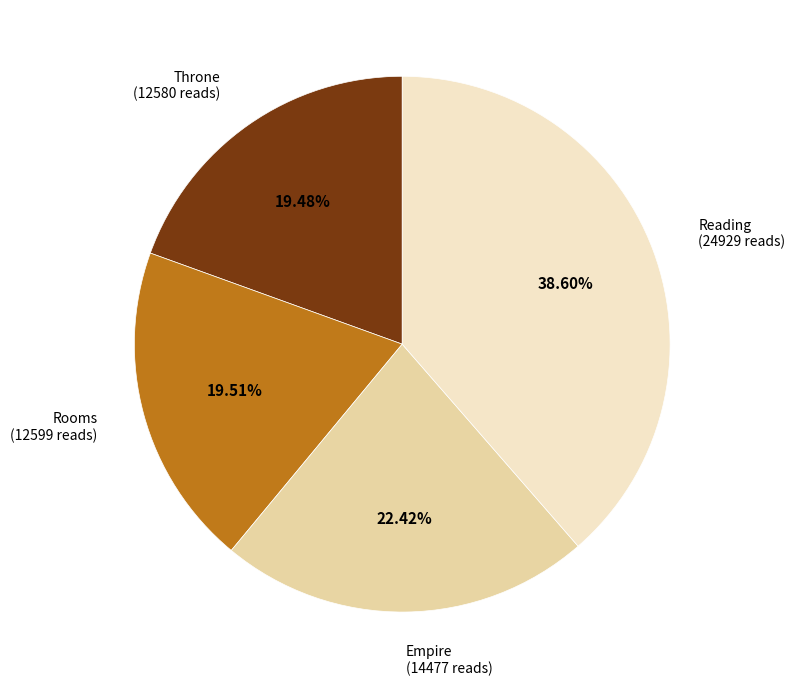

Do Reading and Throne together represent more than half of the pie?

Yes